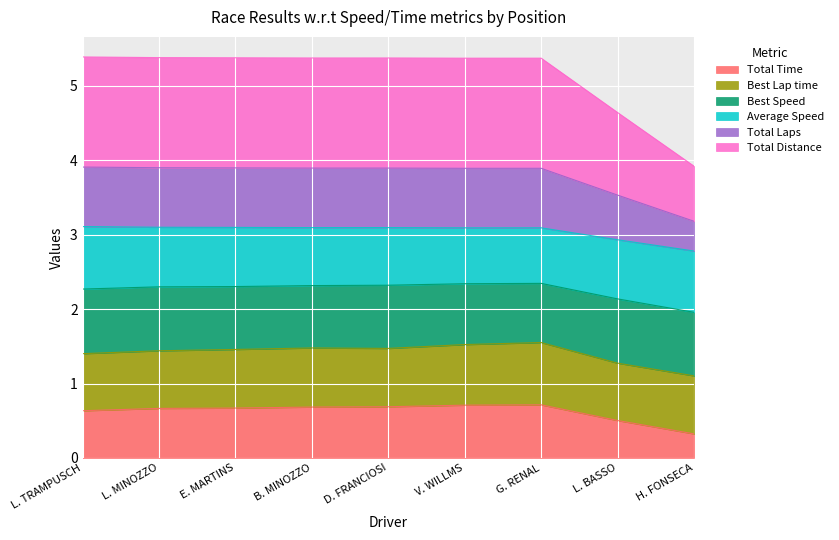

True or false: Total Laps and Total Distance intersect in this chart.

False